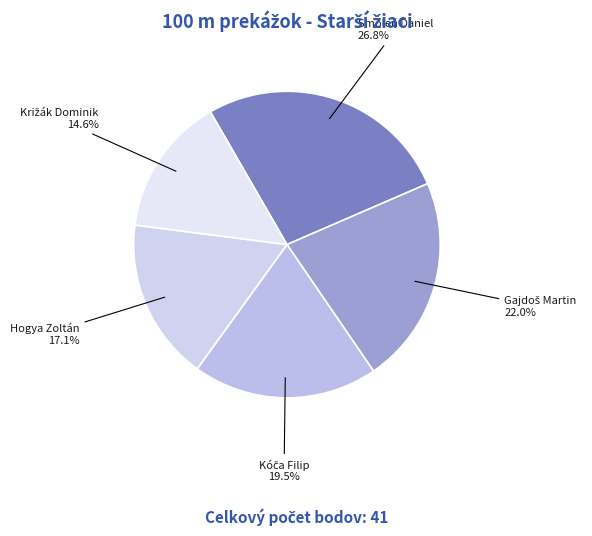

How many segments does this pie chart have?

5